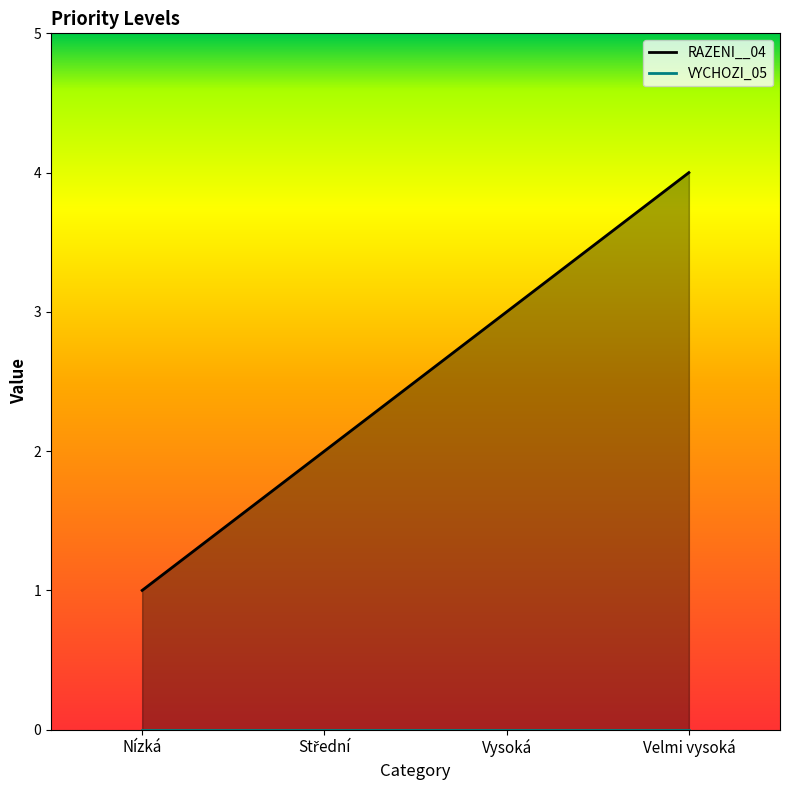

What is the difference between the maximum and second lowest values?

2